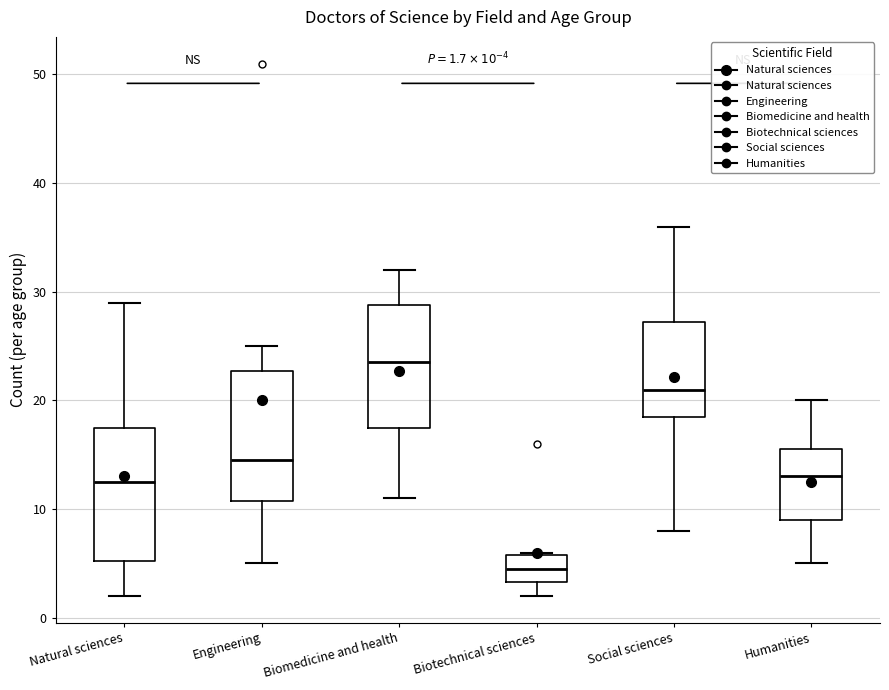

Which box has the lowest median line?

Biotechnical sciences